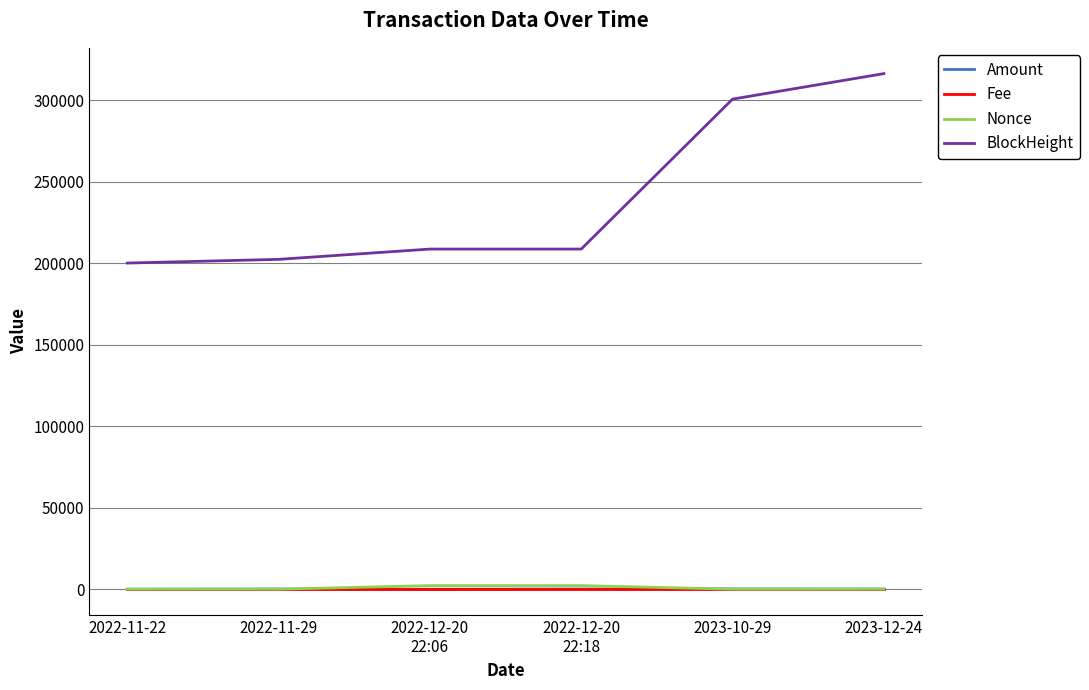

What is the maximum value shown in the chart?

316403.0